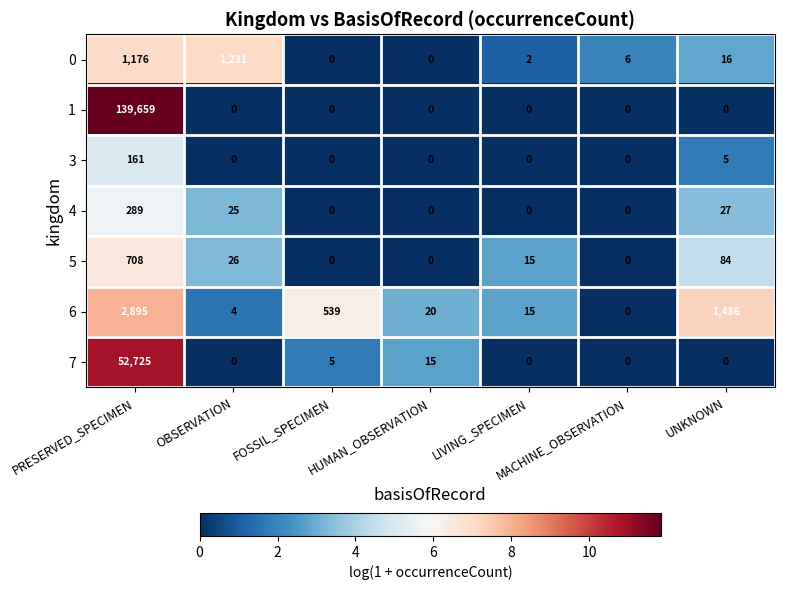

What is the greatest value displayed?

139659